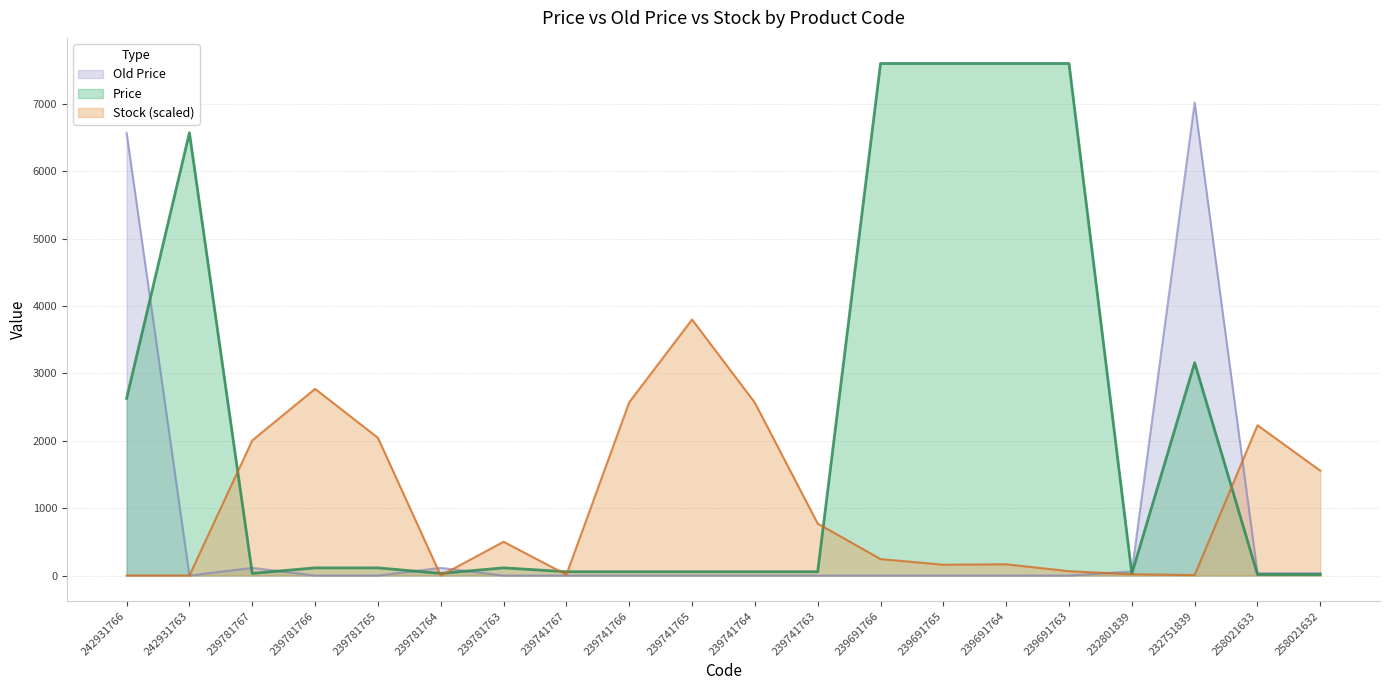

List the labels in order of Old Price value, largest first.

232751839, 242931766, 239781767, 239781764, 232801839, 258021633, 258021632, 242931763, 239781766, 239781765, 239781763, 239741767, 239741766, 239741765, 239741764, 239741763, 239691766, 239691765, 239691764, 239691763